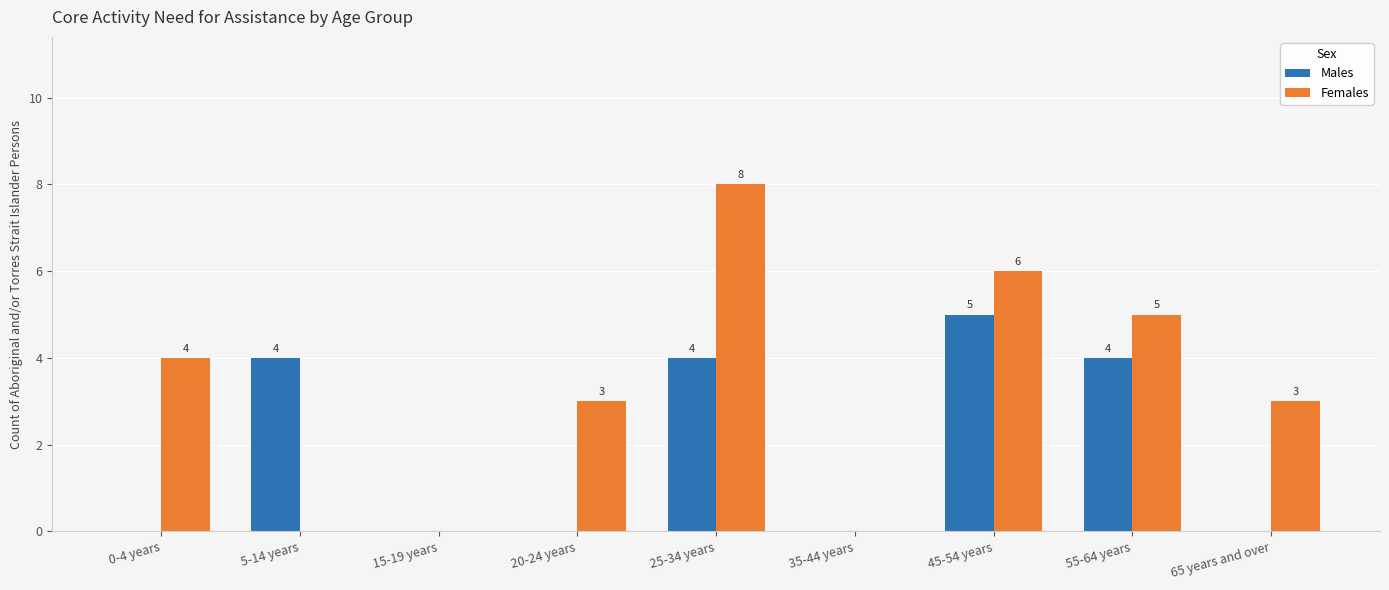

What is the sum of the Males values at 45-54 years and 15-19 years?

5